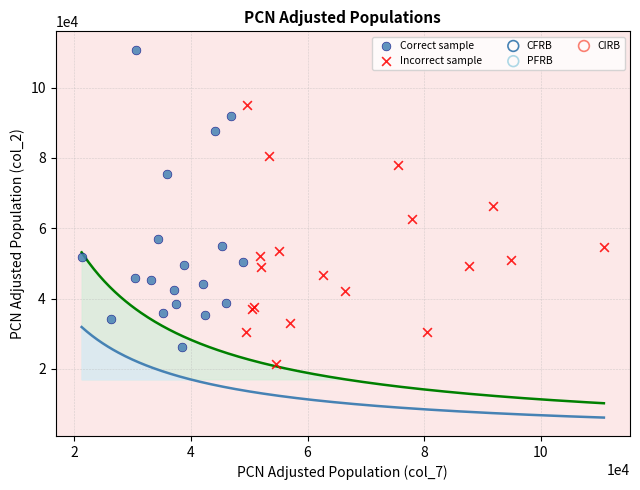

Which series has the largest Y range (max minus min)?

Correct sample